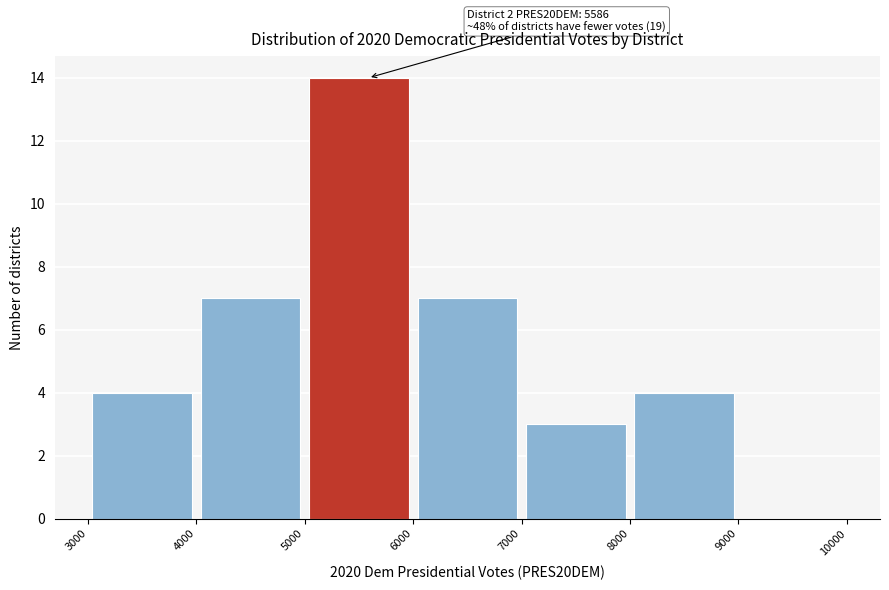

Which range on the x-axis has the tallest bar?

5000 to 6000